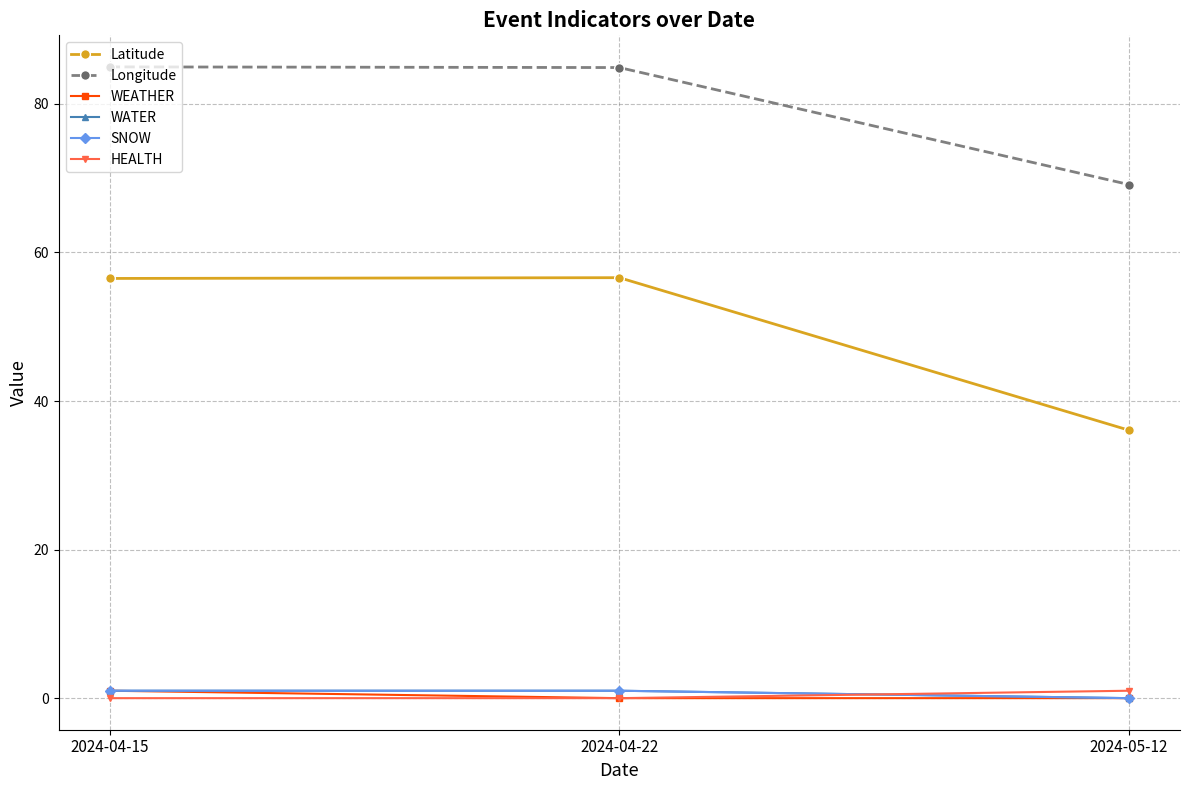

Does the chart have visible grid lines?

Yes